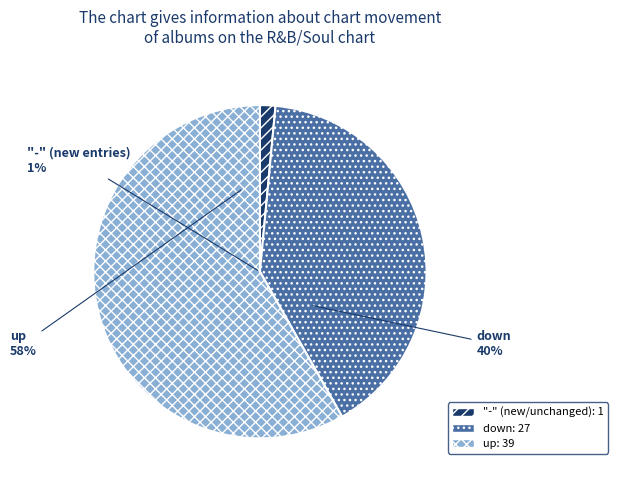

How many segments does this pie chart have?

3